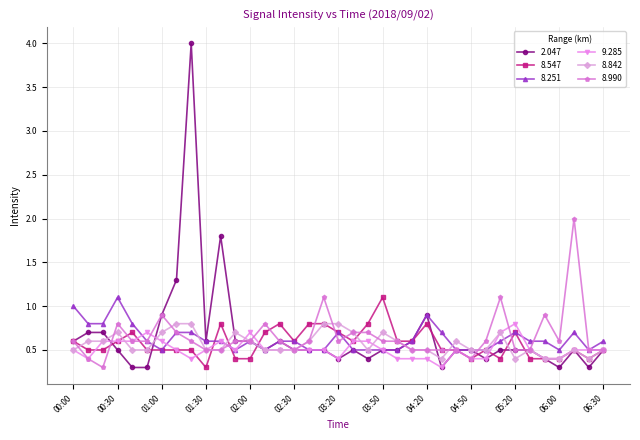

What is the highest value of the 8.990 series?

2.0